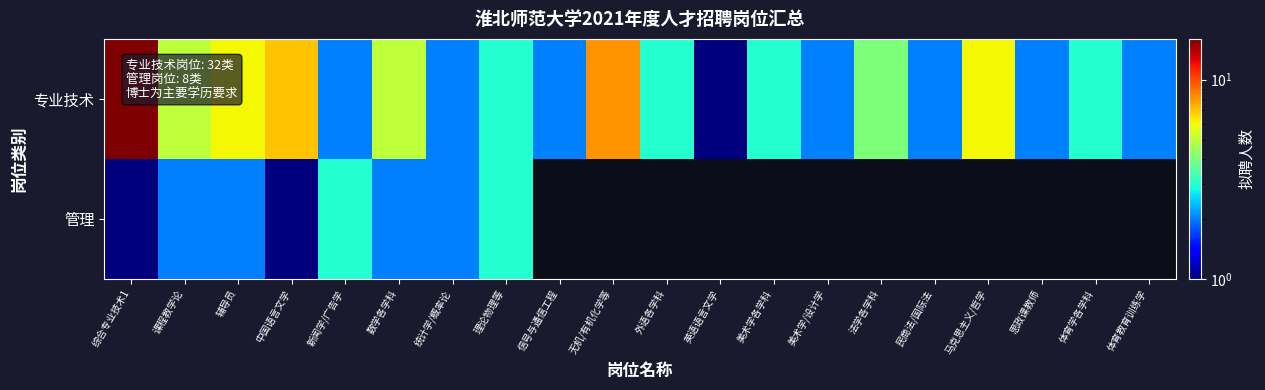

At which label does 专业技术 first exceed 3?

综合专业技术1